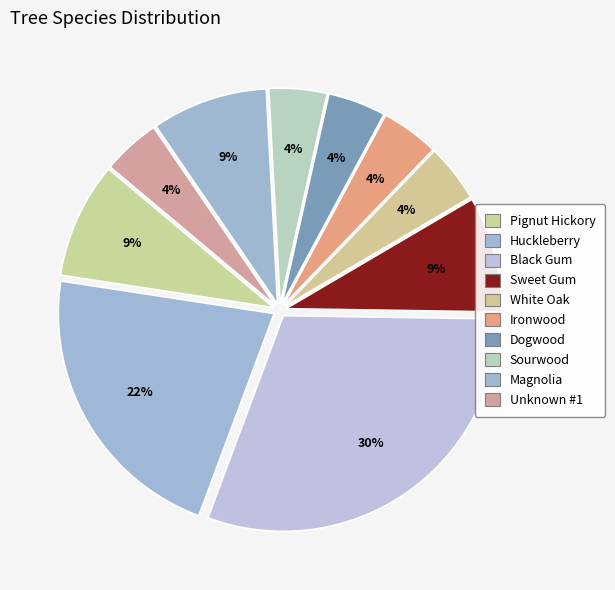

How many slices are in this pie chart?

10